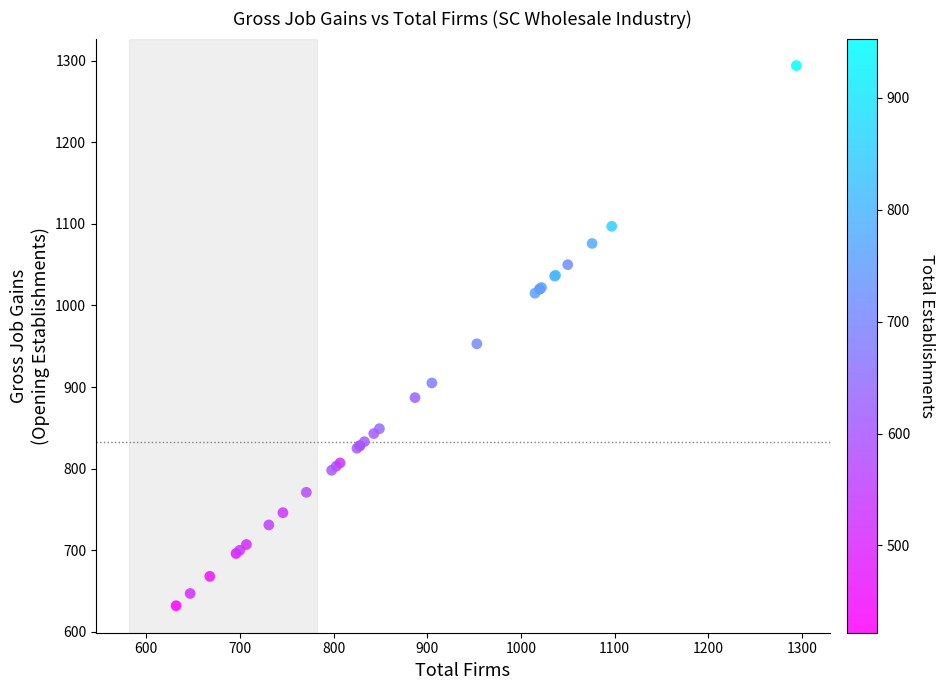

What Y value in the scatter plot is closest to 963?

953